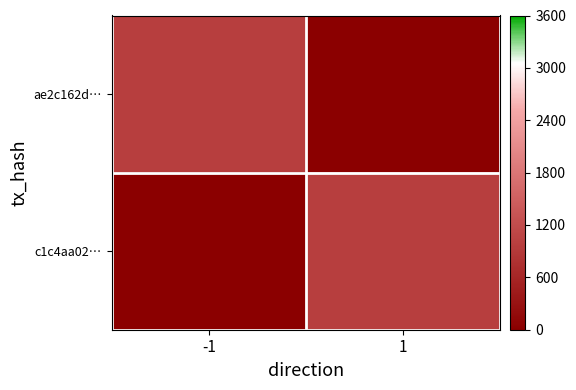

Which series has the largest total across all categories?

ae2c162d…